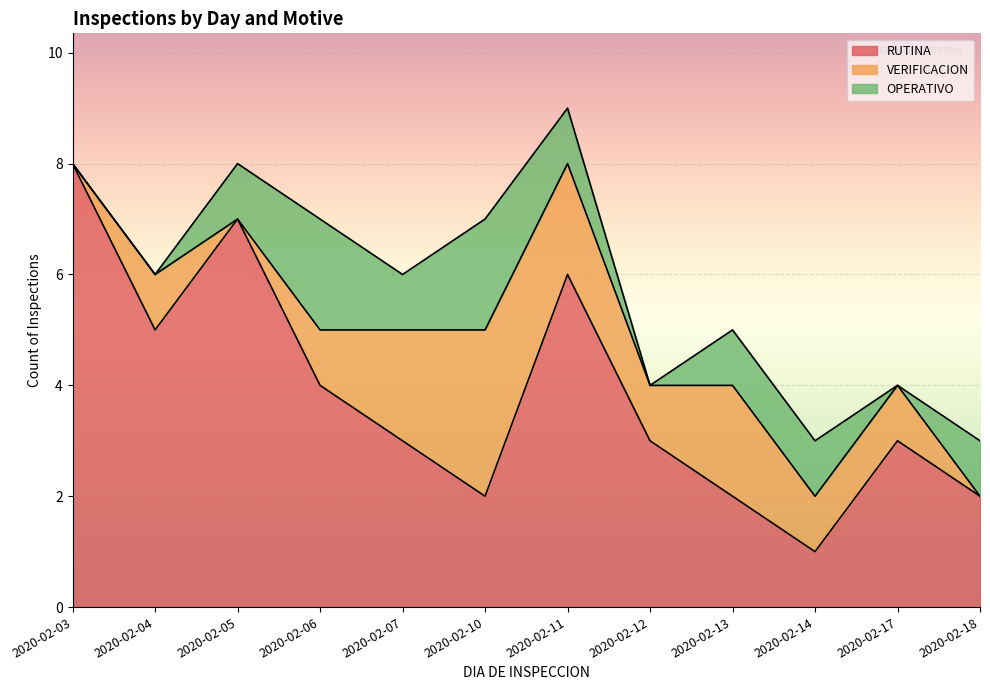

Which series has the largest range (max minus min)?

RUTINA